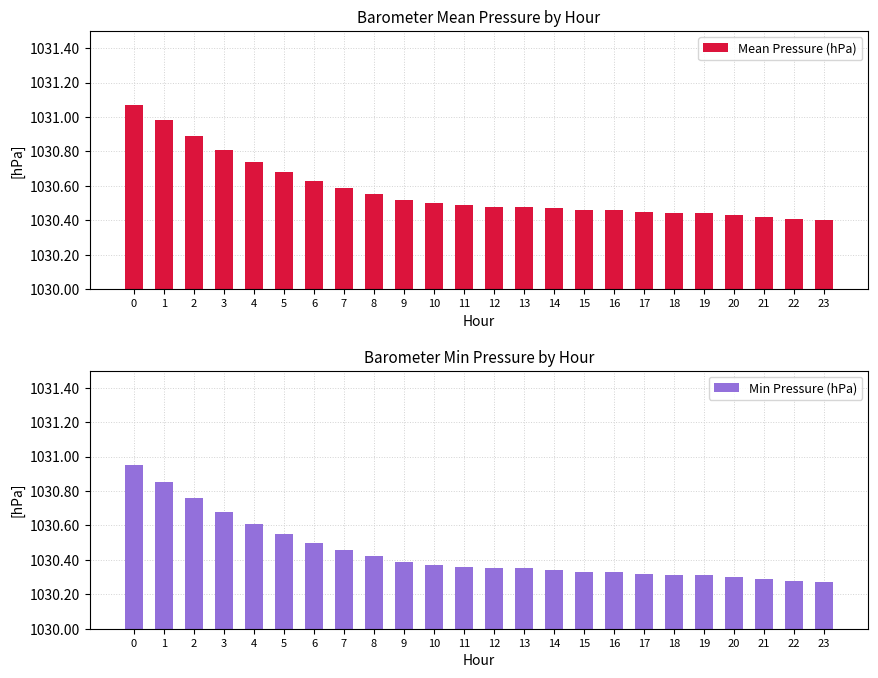

Are the bars grouped side by side (vs. stacked)?

Yes